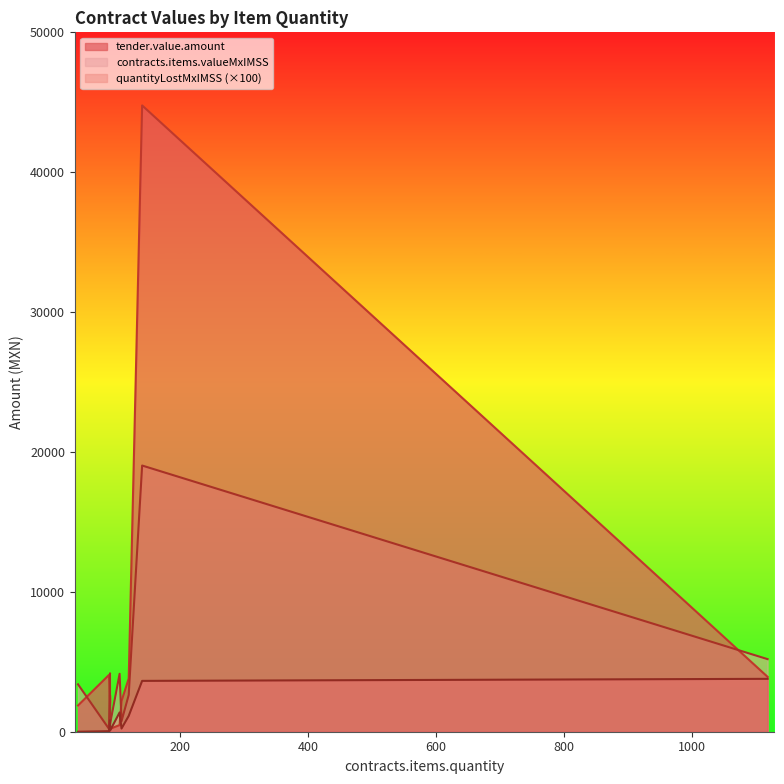

List the series in order of their overall mean, lowest first.

contracts.items.unit.value.quantityLostMxIMSS, contracts.items.valueMxIMSS, tender.value.amount